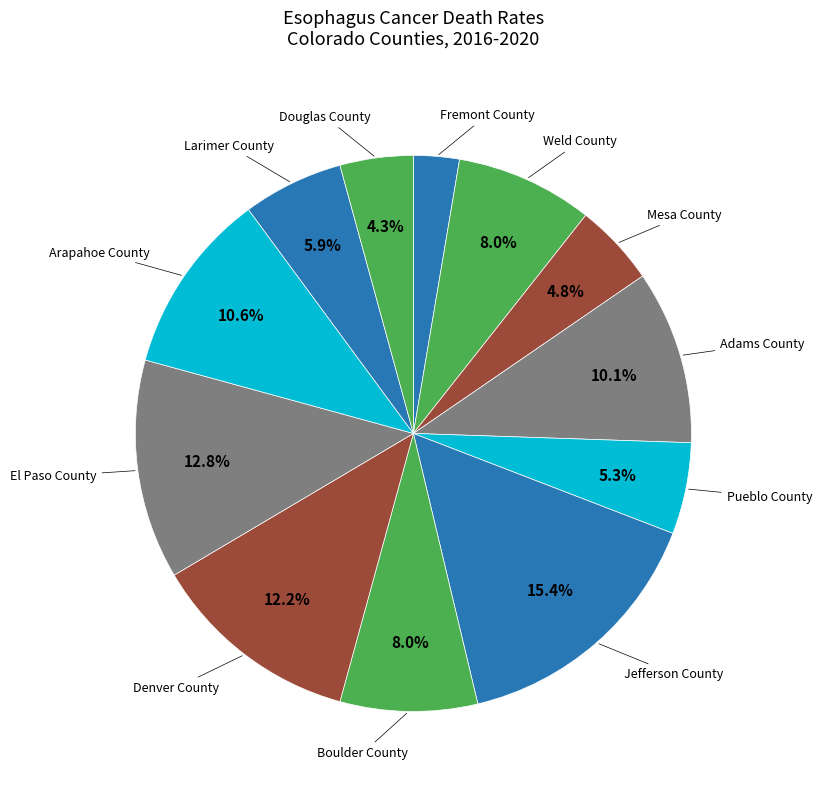

How many slices are in this pie chart?

12